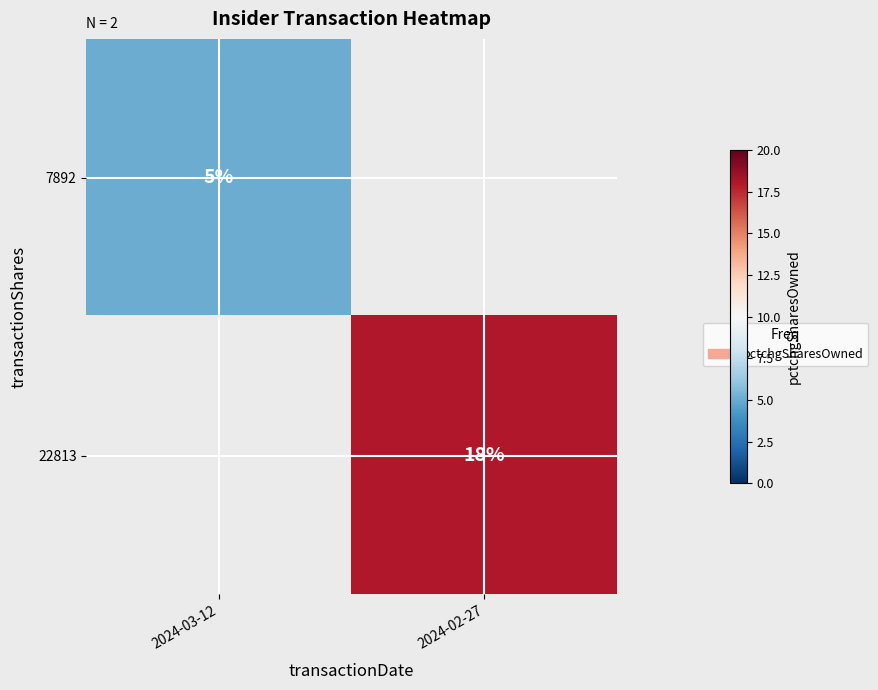

True or false: 22813 has a value of 18 at 2024-02-27.

True